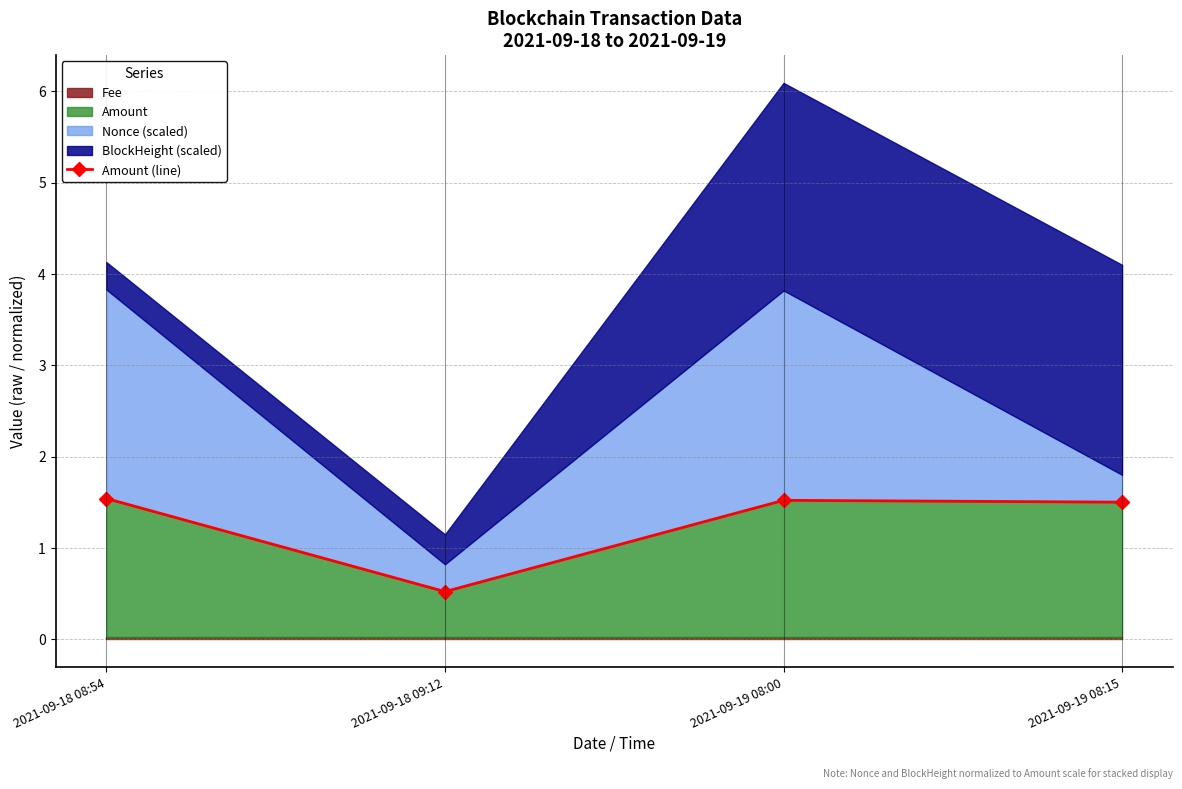

What position from the right is 2021-09-18 09:12?

3